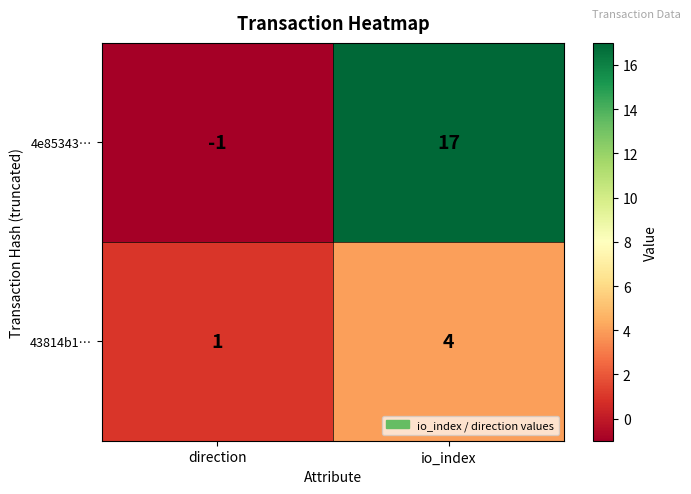

At which category does the chart reach its minimum across all series?

direction